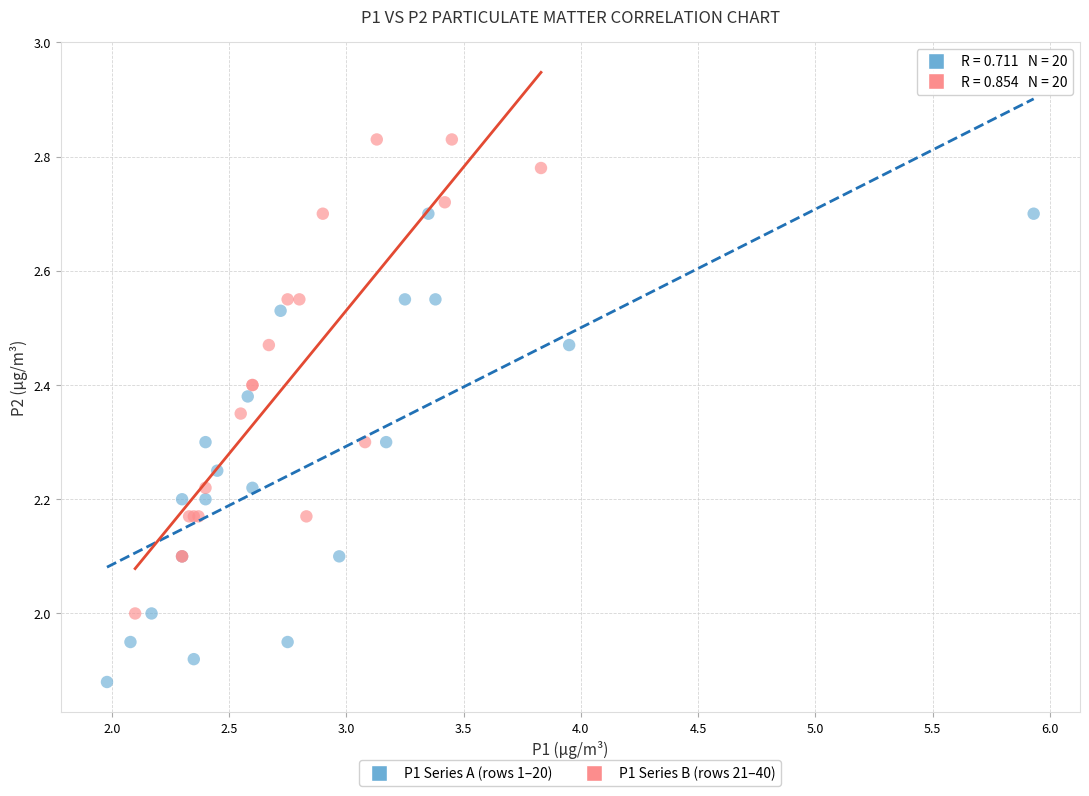

What are all the series names shown in the legend?

P1 Series A (rows 1–20), P1 Series B (rows 21–40)